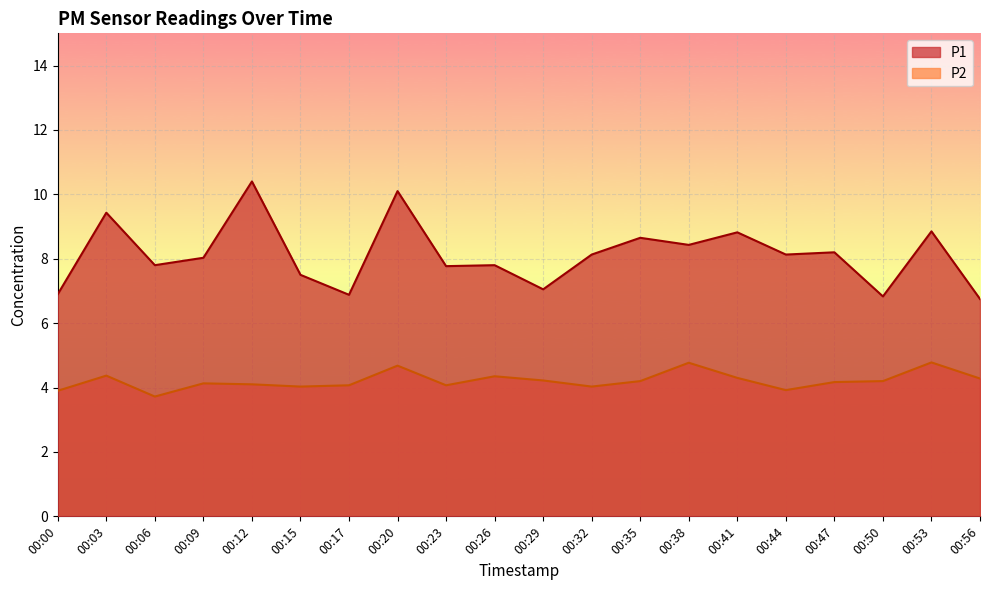

Which series has the largest range (max minus min)?

P1